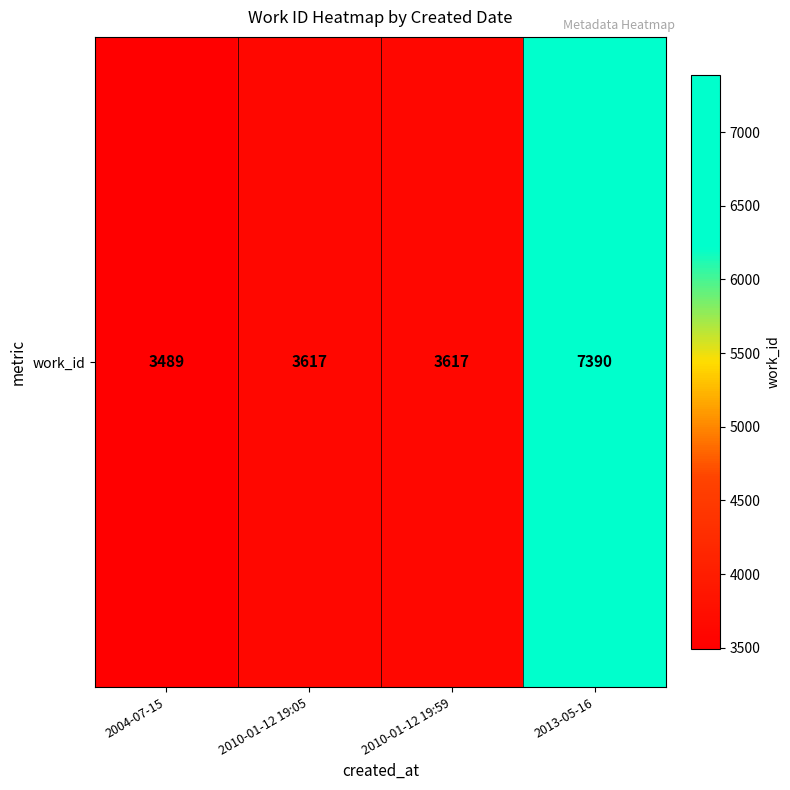

Is it true that the value at 2010-01-12 19:05 is 1800?

False